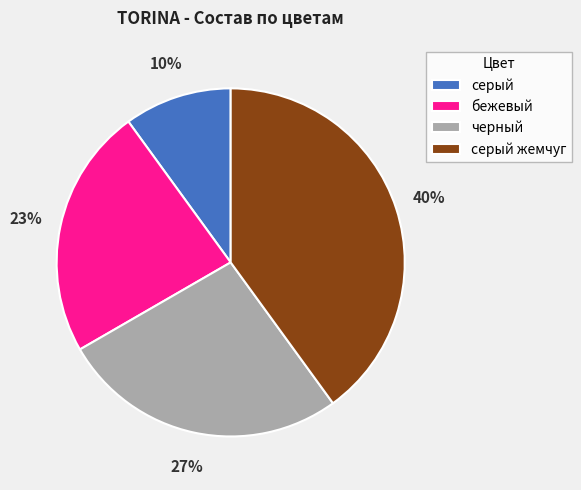

Does черный represent more than half of the total?

No